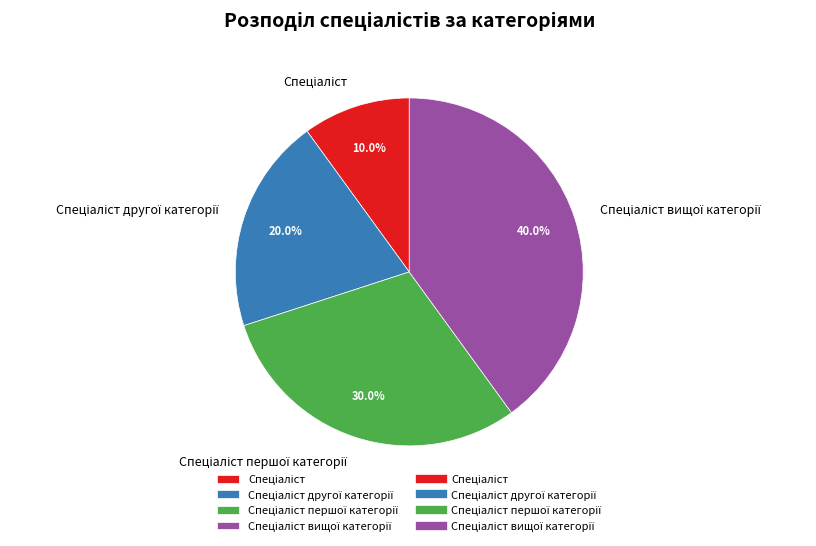

Does any single category account for the majority?

No